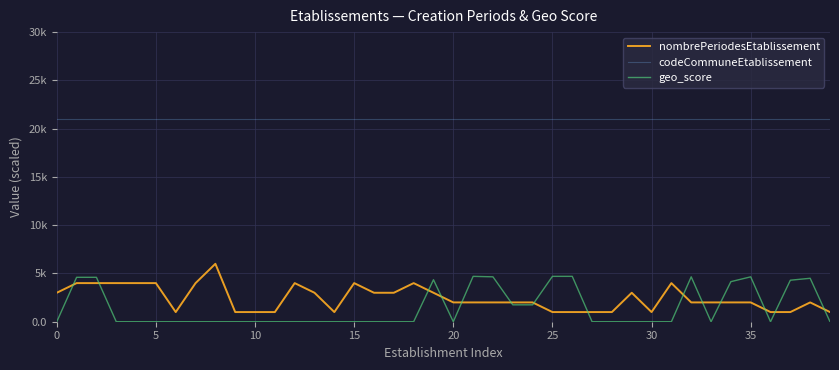

What is the label of the 27th point from the left?

26